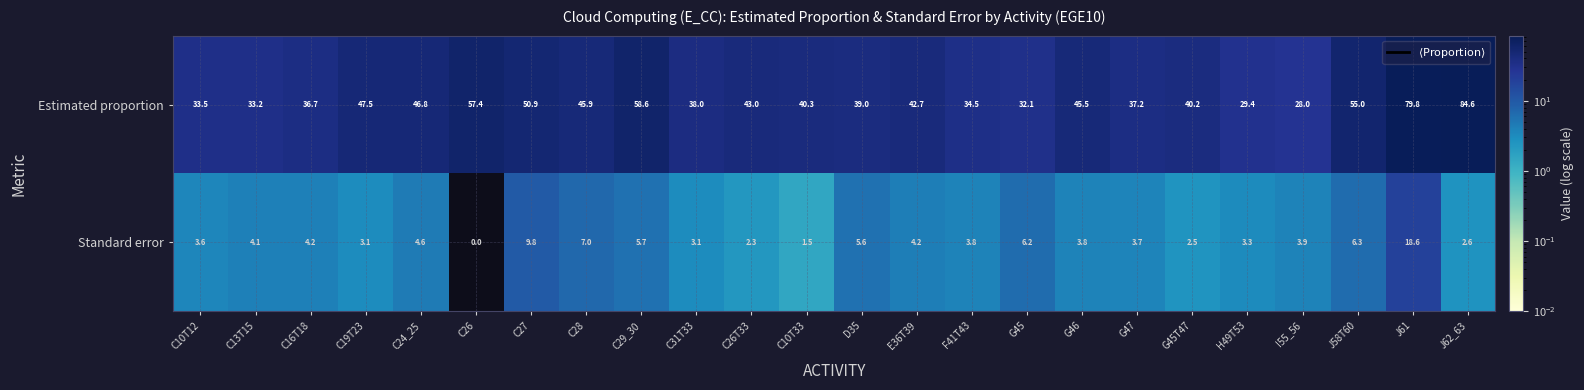

What is the sum of the Standard error values at H49T53 and J58T60?

9.6